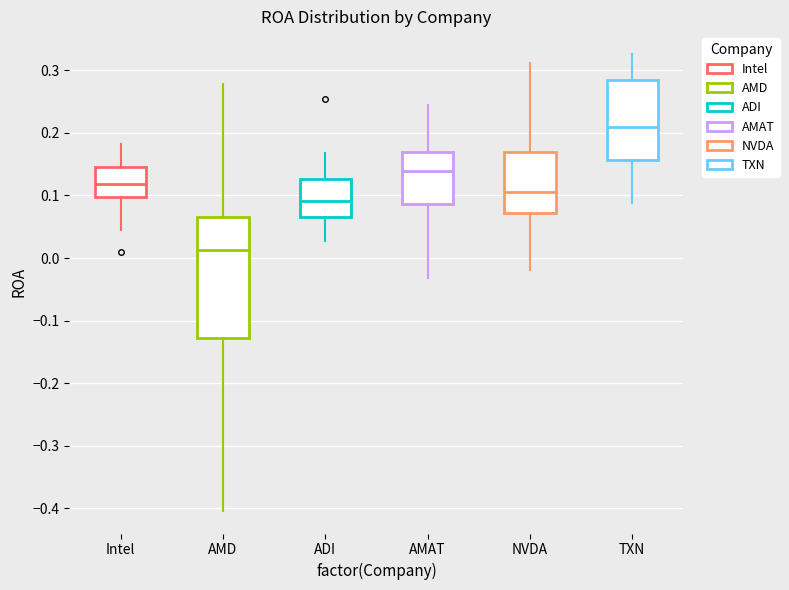

Where is the upper edge of the box for NVDA on the y-axis? The values are not printed on the chart, so give them approximately, as read against the axis.

0.17